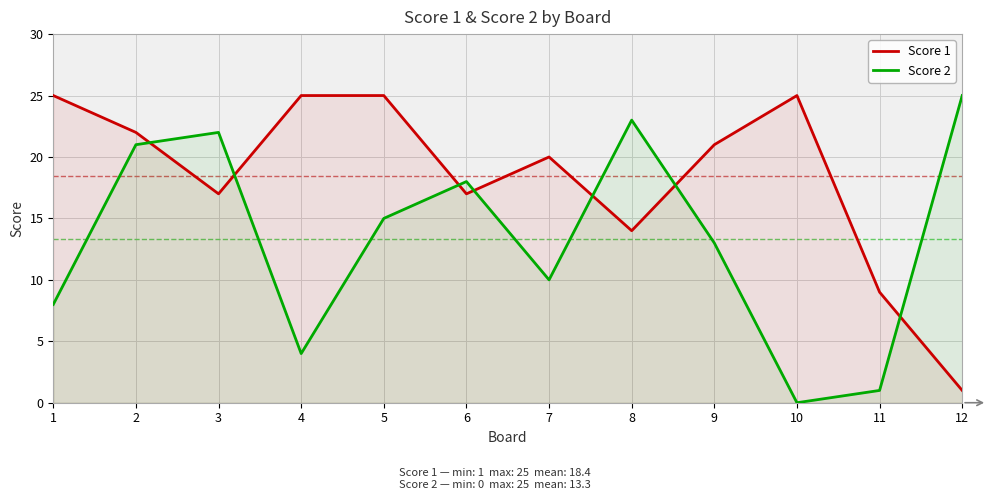

What is the value of the Score 2 point at the 1st from the left?

8